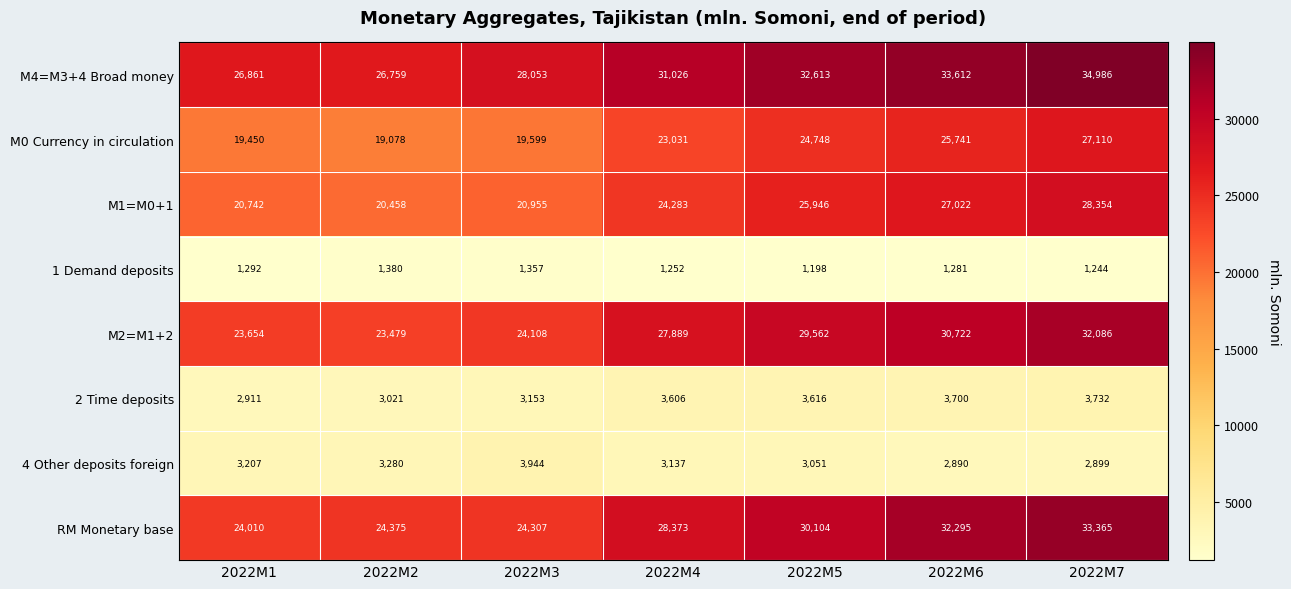

At which category is the sum across all series the highest?

2022M7